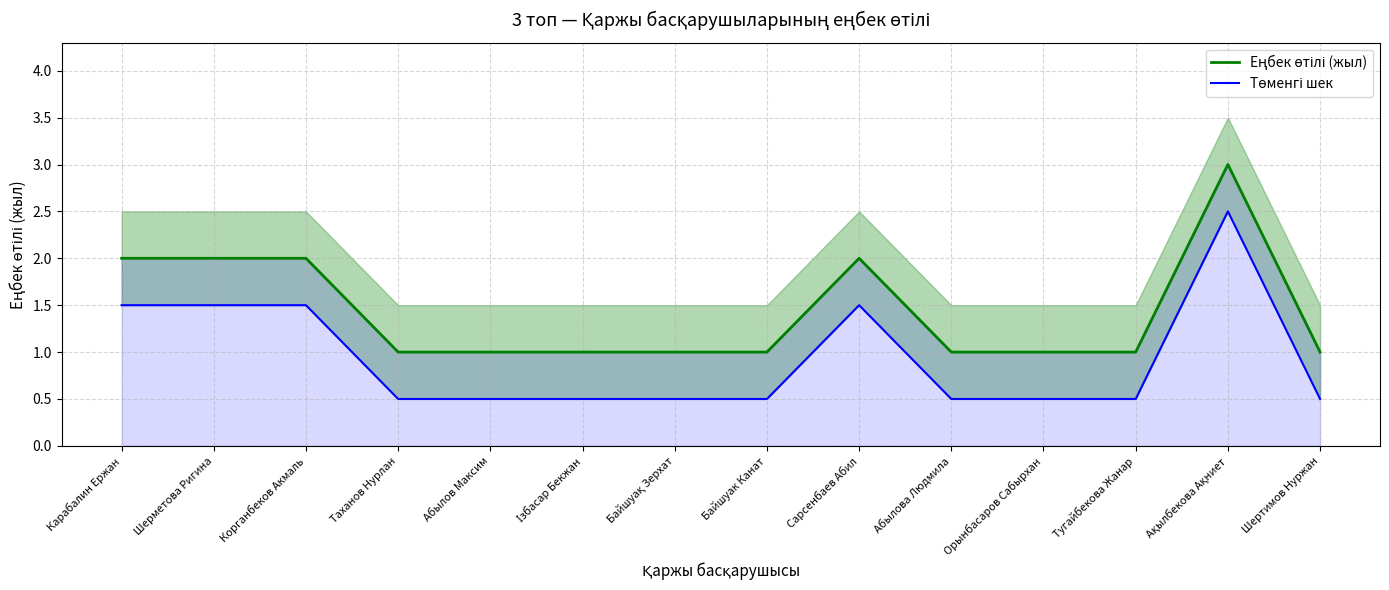

Reading left to right, extract all data points from this chart.

Еңбек өтілі (жыл): 2.0	2.0	2.0	1.0	1.0	1.0	1.0	1.0	2.0	1.0	1.0	1.0	3.0	1.0
Төменгі шек: 1.5	1.5	1.5	0.5	0.5	0.5	0.5	0.5	1.5	0.5	0.5	0.5	2.5	0.5